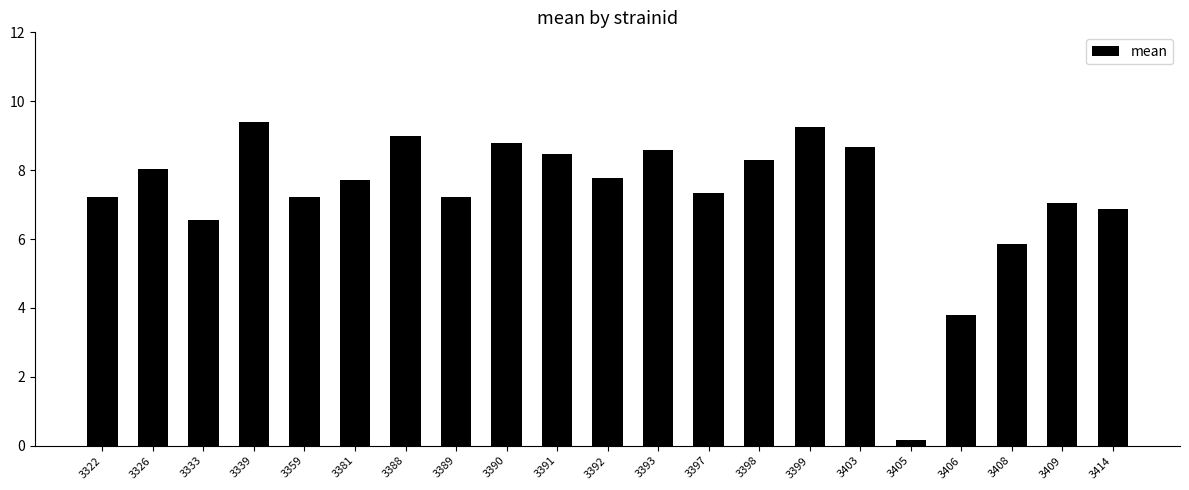

What is the value of the 17th bar from the left?

0.2